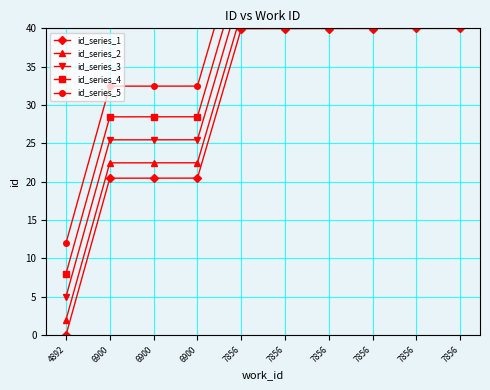

How many data points in id_series_5 are less than 51?

4